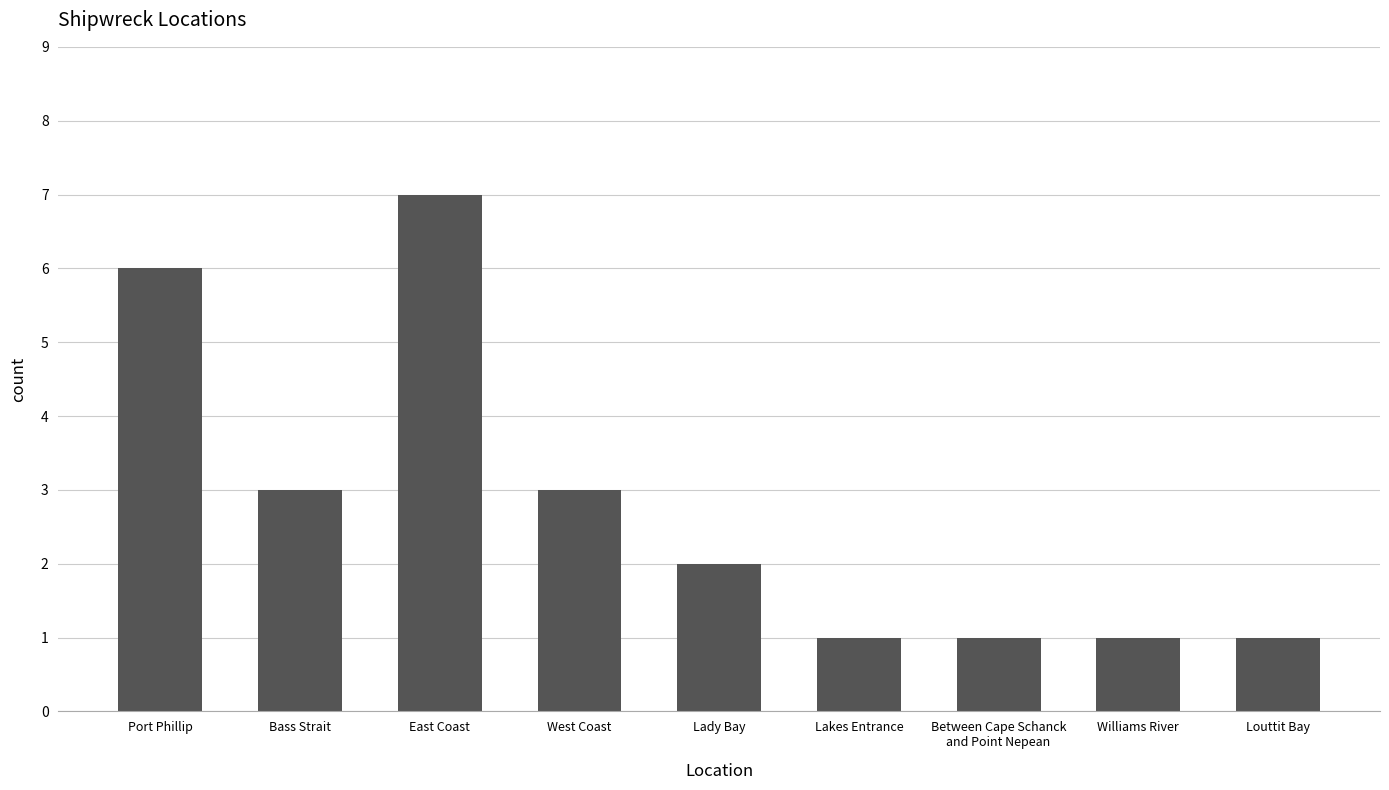

What is the change in value from Port Phillip to Lakes Entrance?

-5